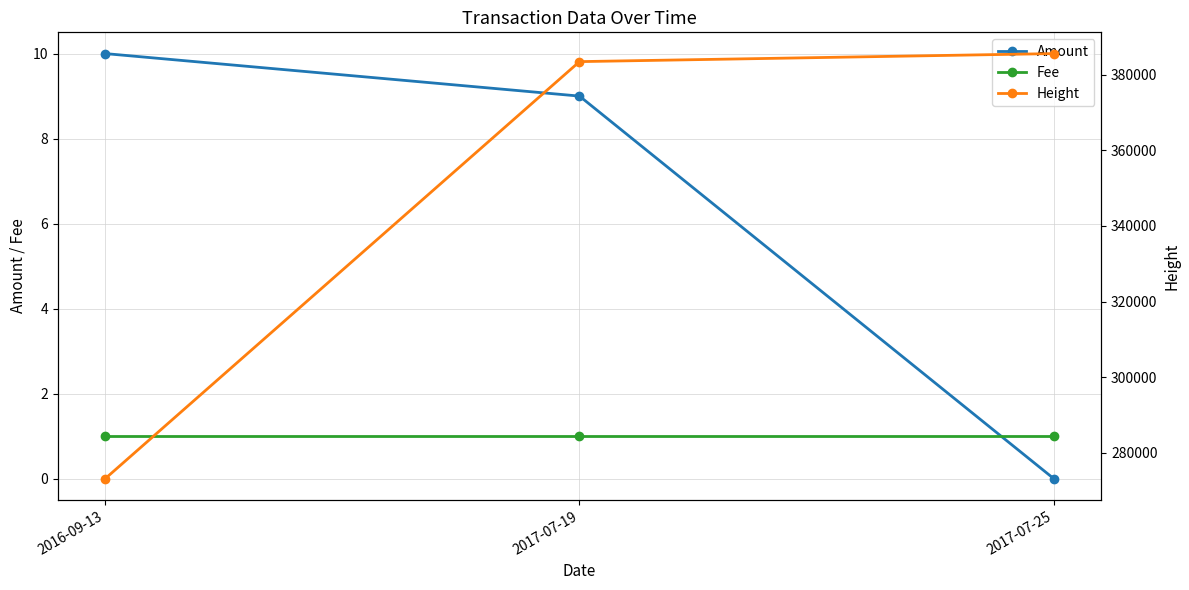

Which category has the highest value across all series?

2017-07-25